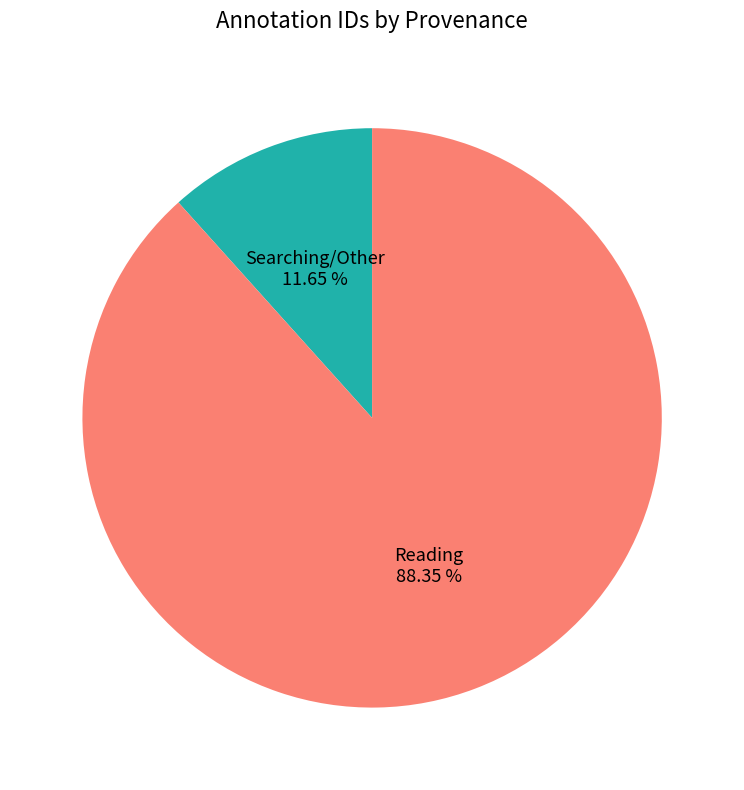

What is the smallest slice in the pie chart?

Searching/Other